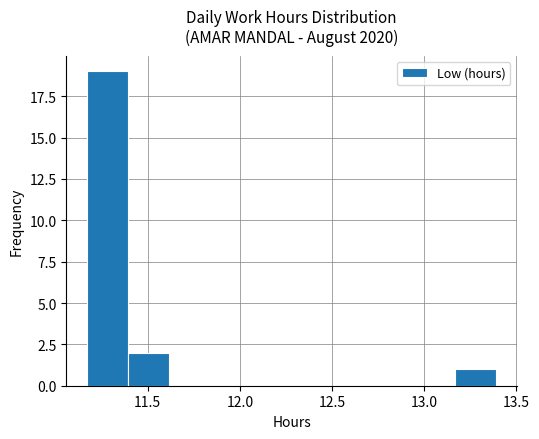

Over which range of the x-axis is the bar tallest?

11.15 to 11.40